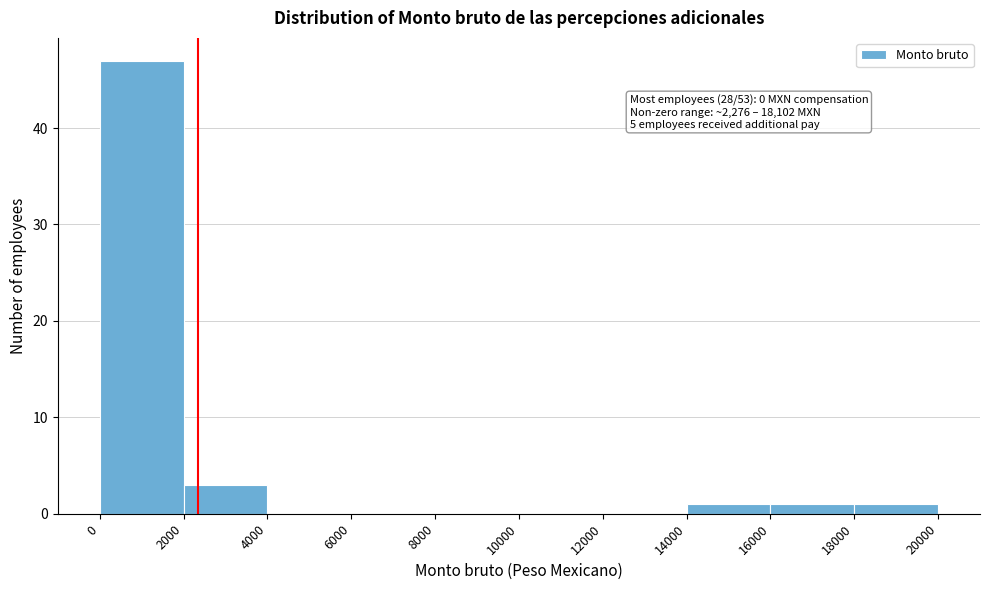

Over which range of the x-axis is the bar tallest?

0 to 2000